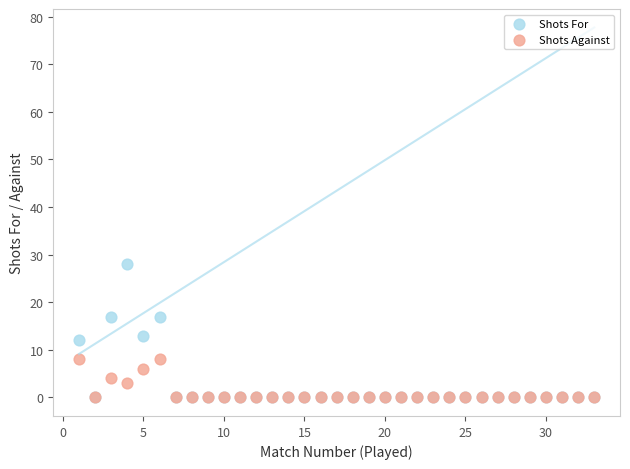

Which series has the largest Y range (max minus min)?

Shots For